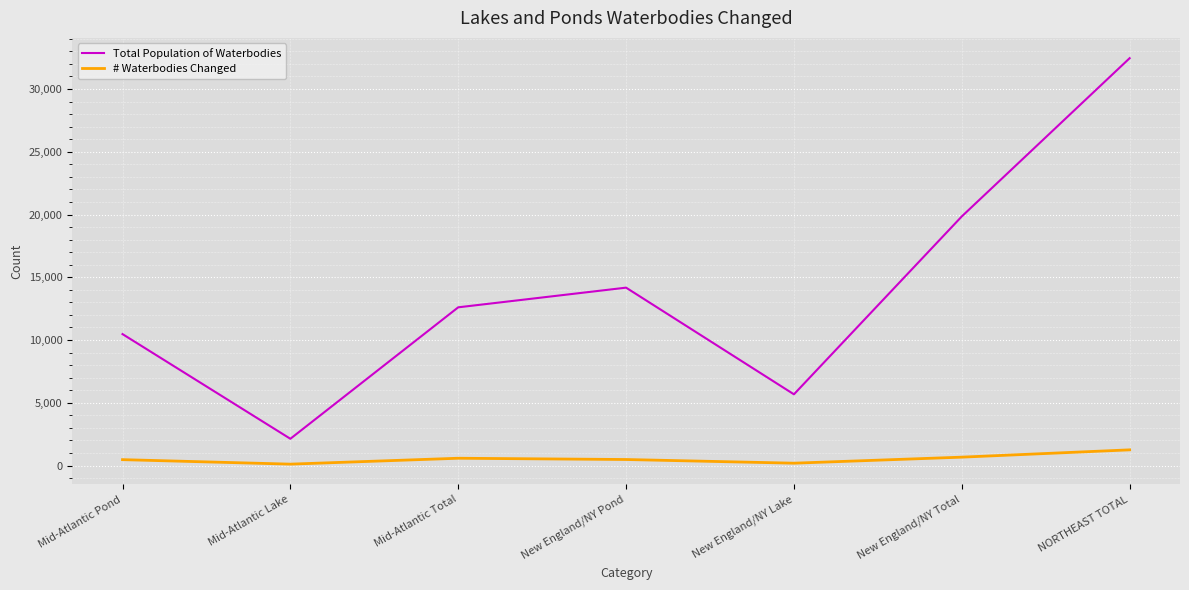

What is the difference between the maximum and minimum values in the # Waterbodies Changed series?

1139